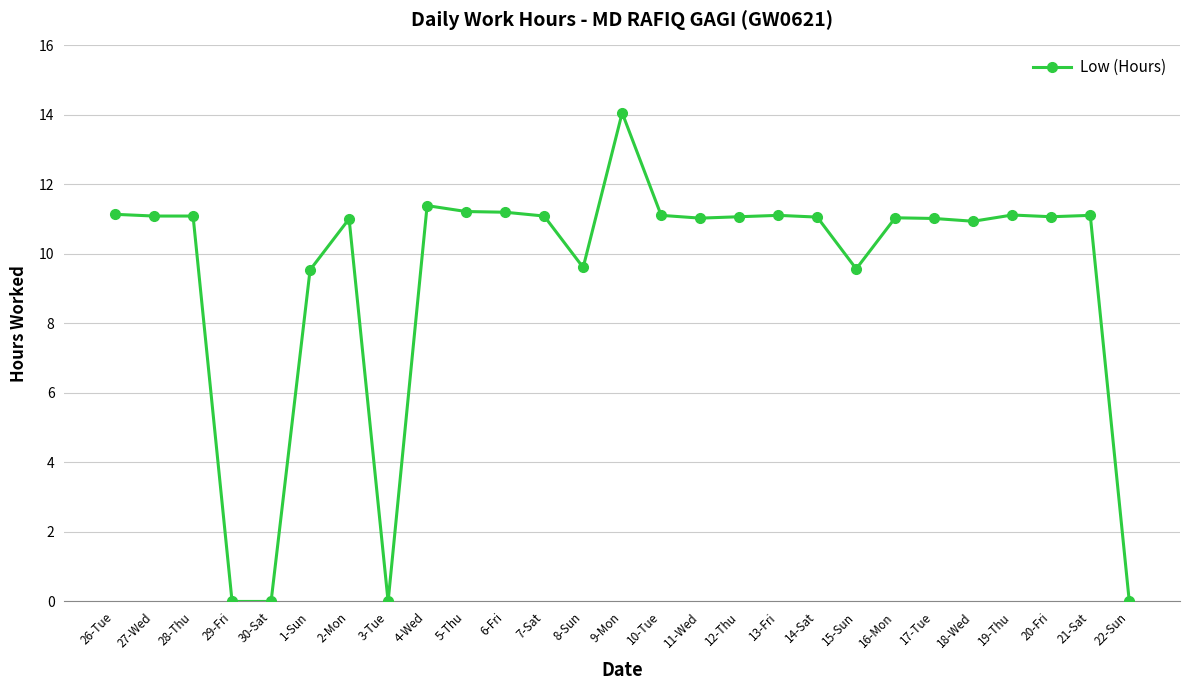

Count the number of categories in the chart.

27